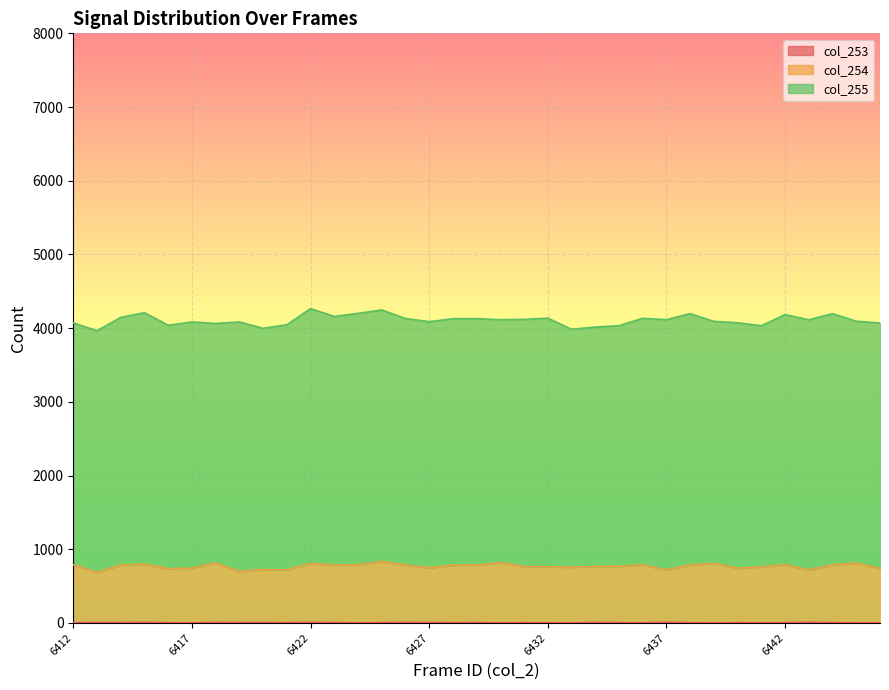

True or false: col_254 and col_253 intersect in this chart.

False